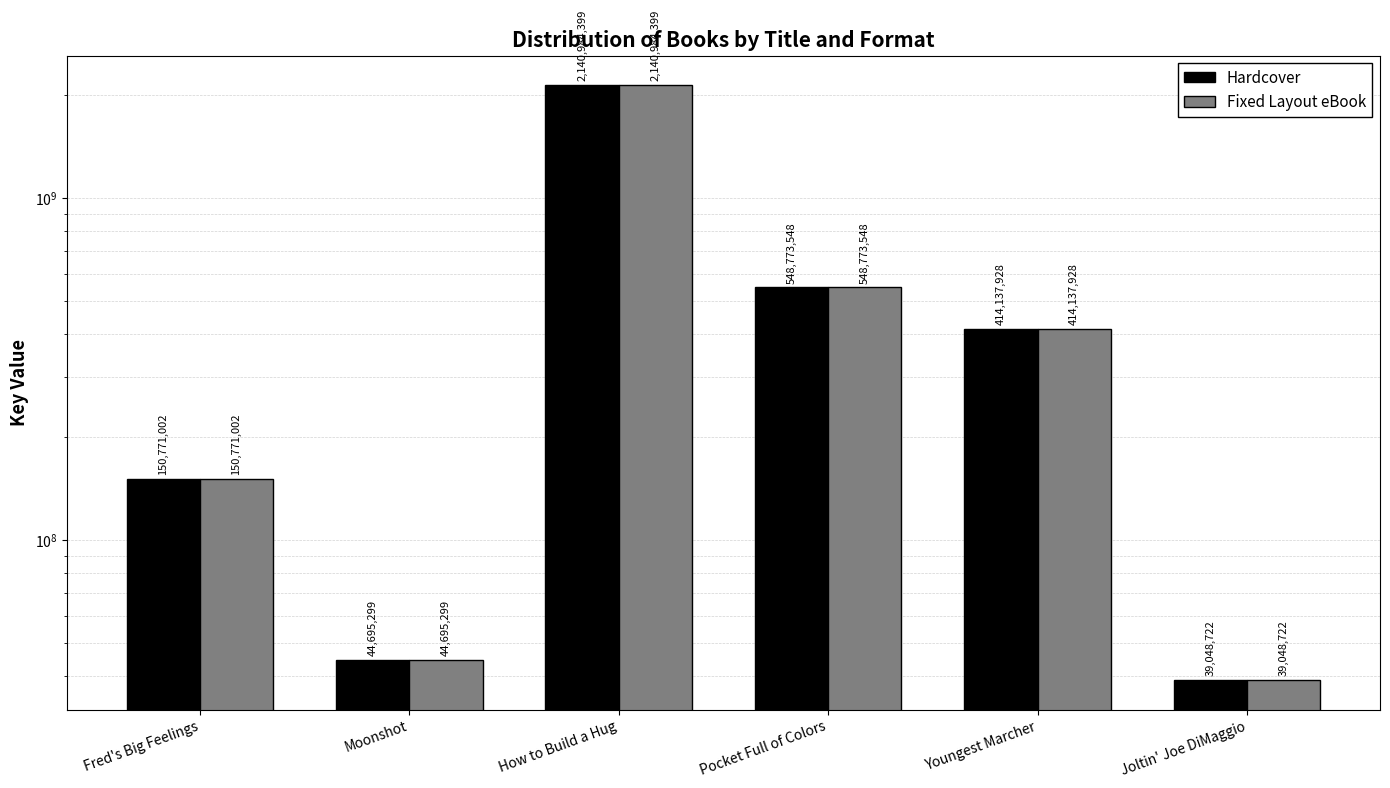

Which series changed the most between Fred's Big Feelings and Joltin' Joe DiMaggio?

Hardcover